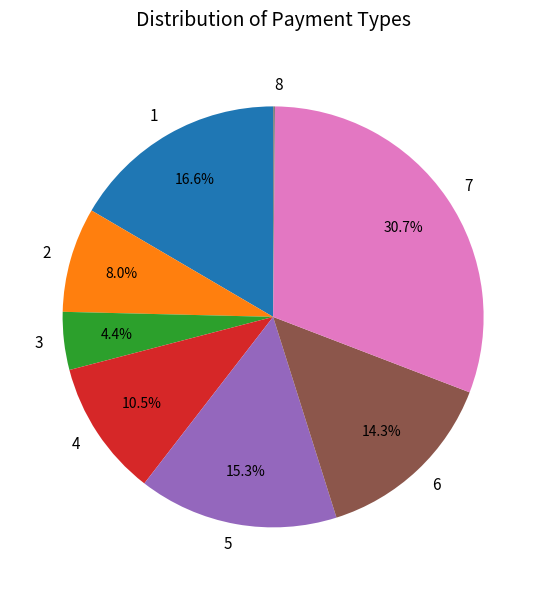

Approximately how many times larger is the value at 3 compared to 1?

0.3